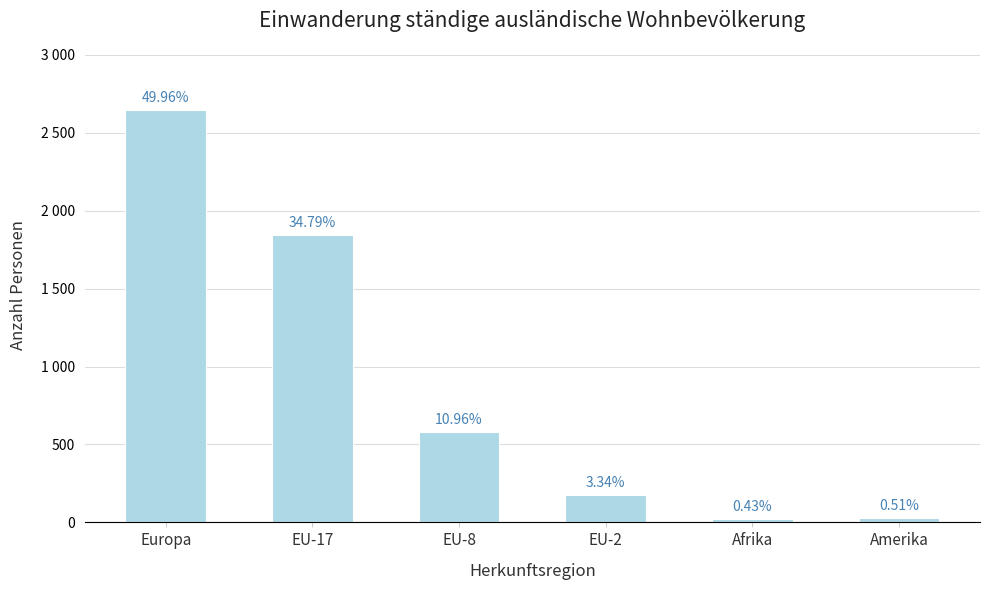

Does the chart contain any negative values?

No